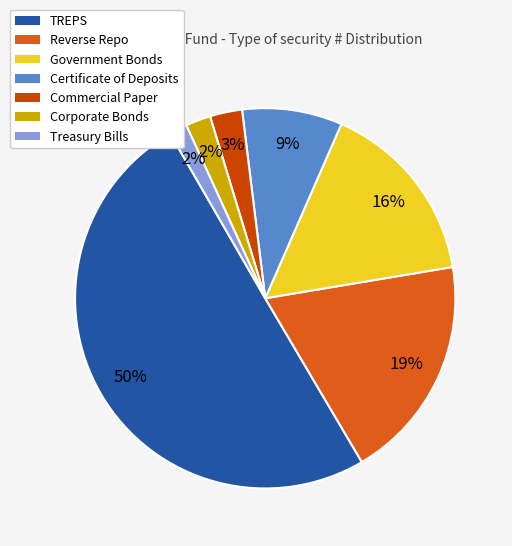

To the nearest percent, what portion does Treasury Bills represent?

2%